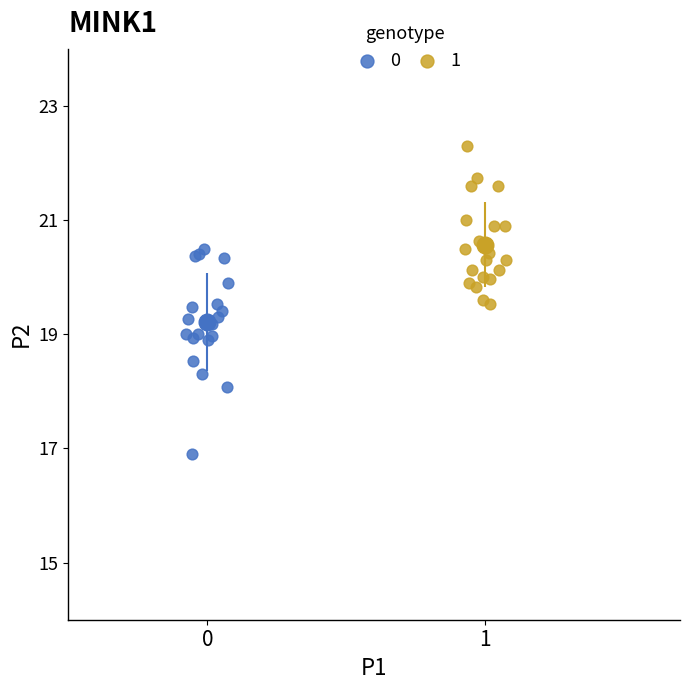

Which series reaches the maximum Y coordinate?

1